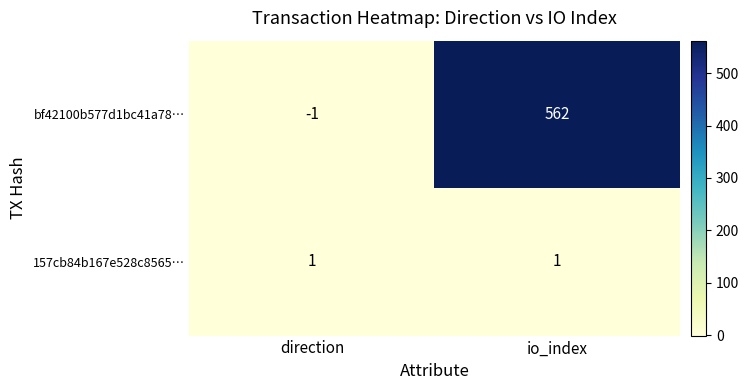

The bf42100b577d1bc41a78… series shows 827 at io_index. True or false?

False